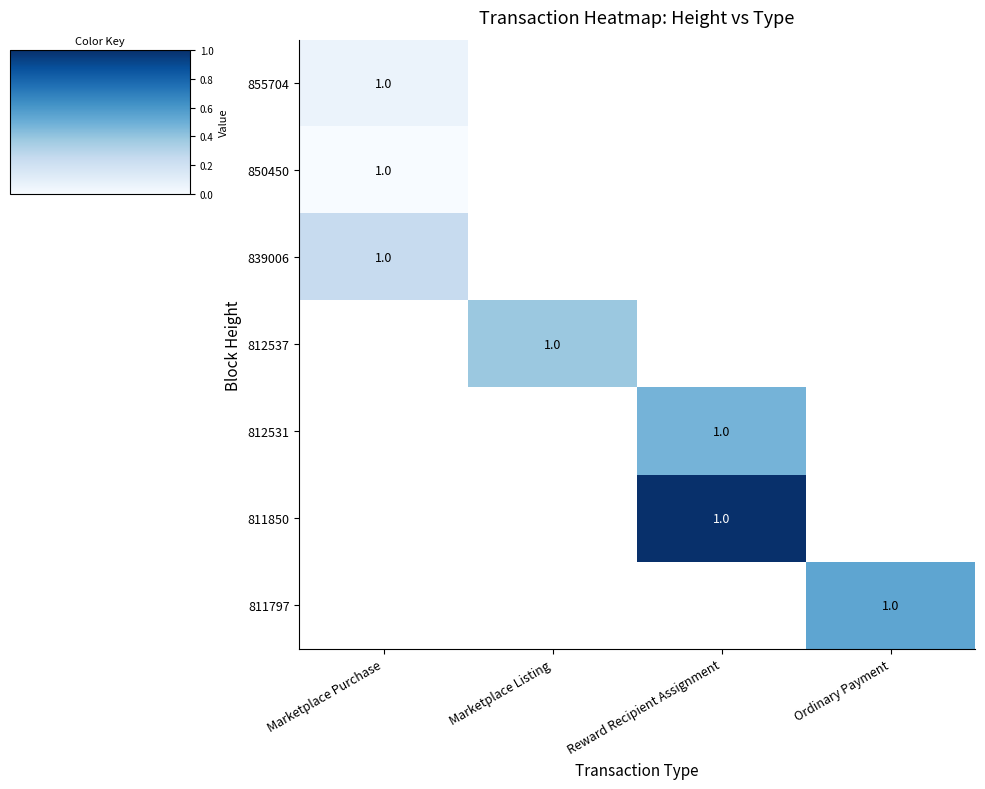

Rank the series by their maximum value, from highest to lowest.

839006, 855704, 812537, 812531, 811850, 811797, 850450